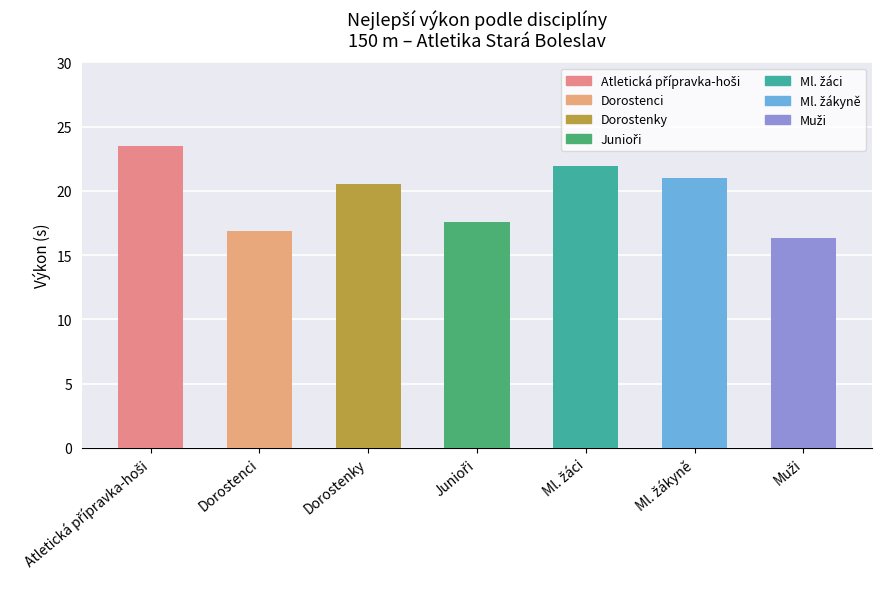

What is the difference between the maximum and minimum values?

7.2